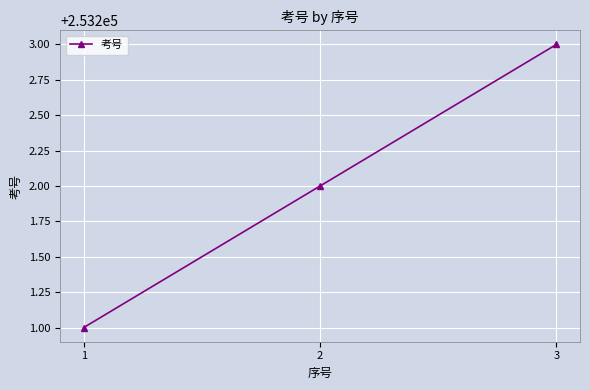

List the labels in order of value, largest first.

3, 2, 1